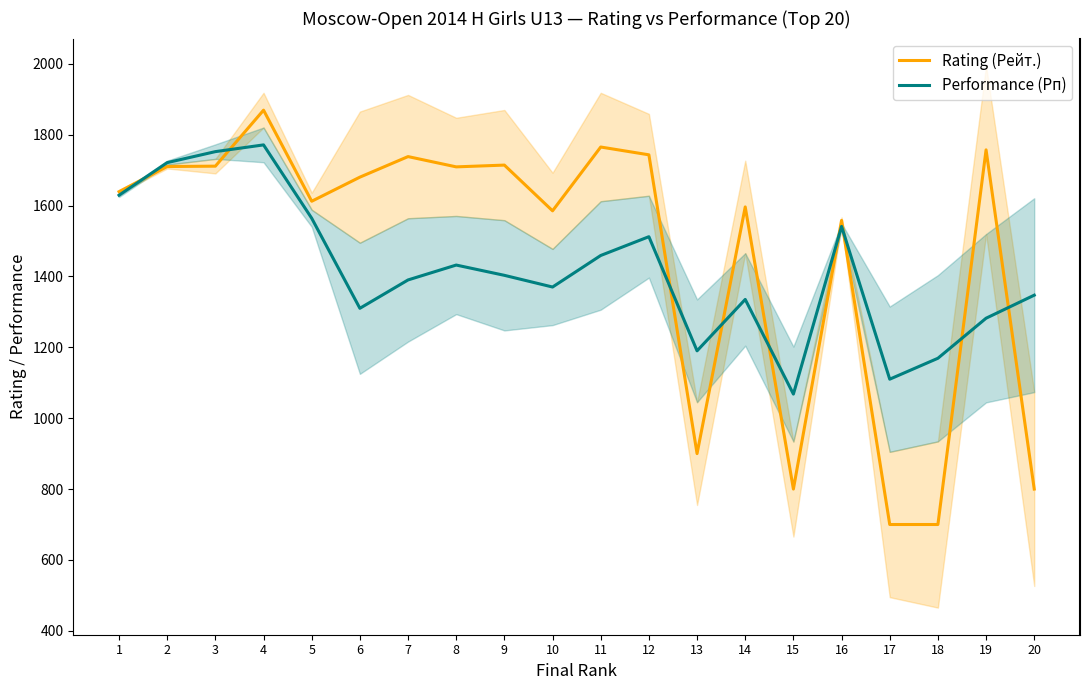

At how many categories does at least one series exceed 1540?

15